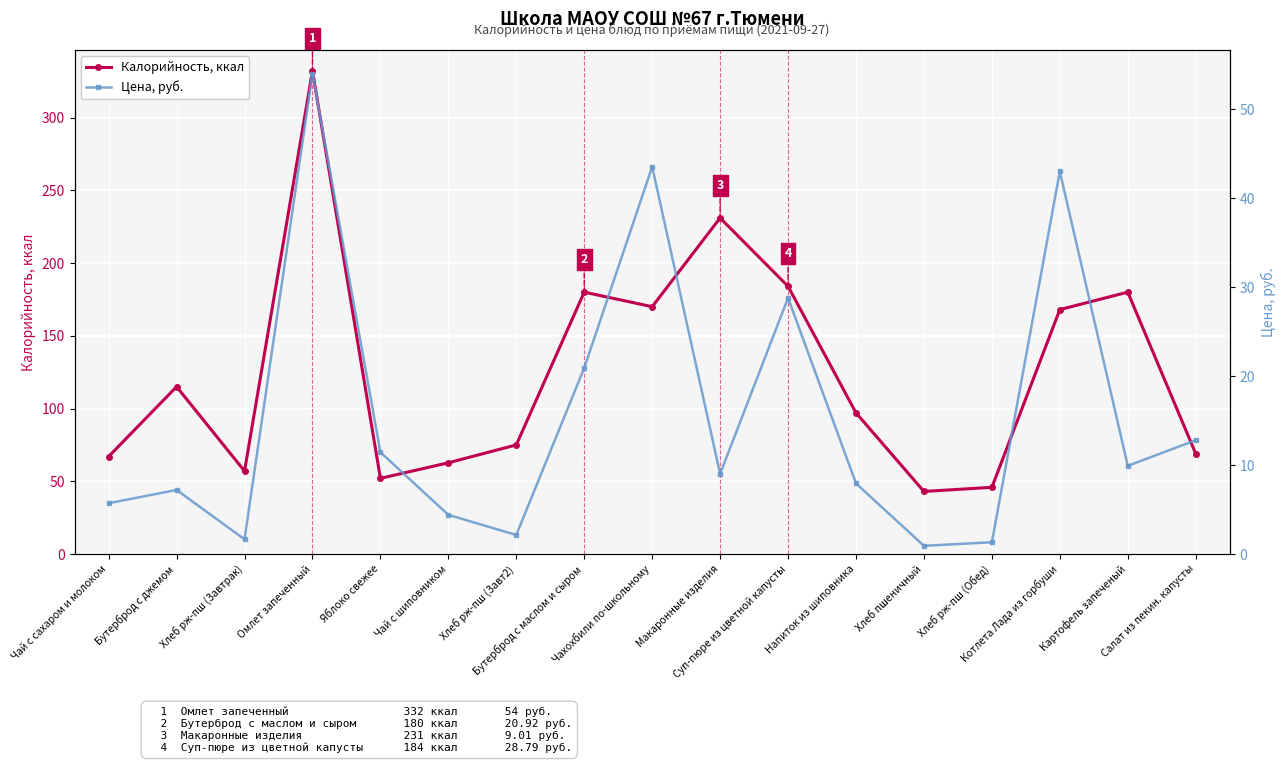

Which series has the largest range (max minus min)?

Калорийность, ккал